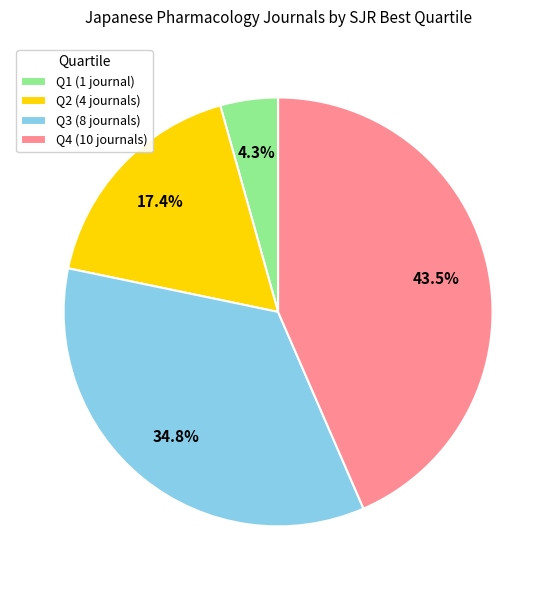

Is the sum of Q2 and Q3 greater than half?

Yes